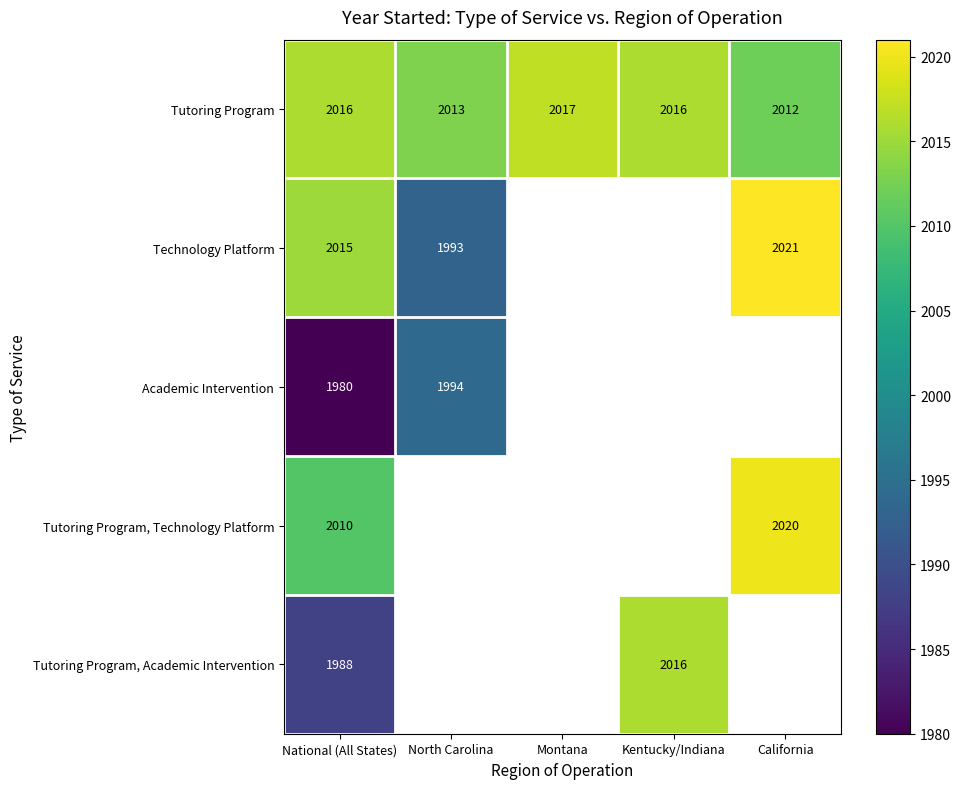

At how many categories does at least one series exceed 2016?

2